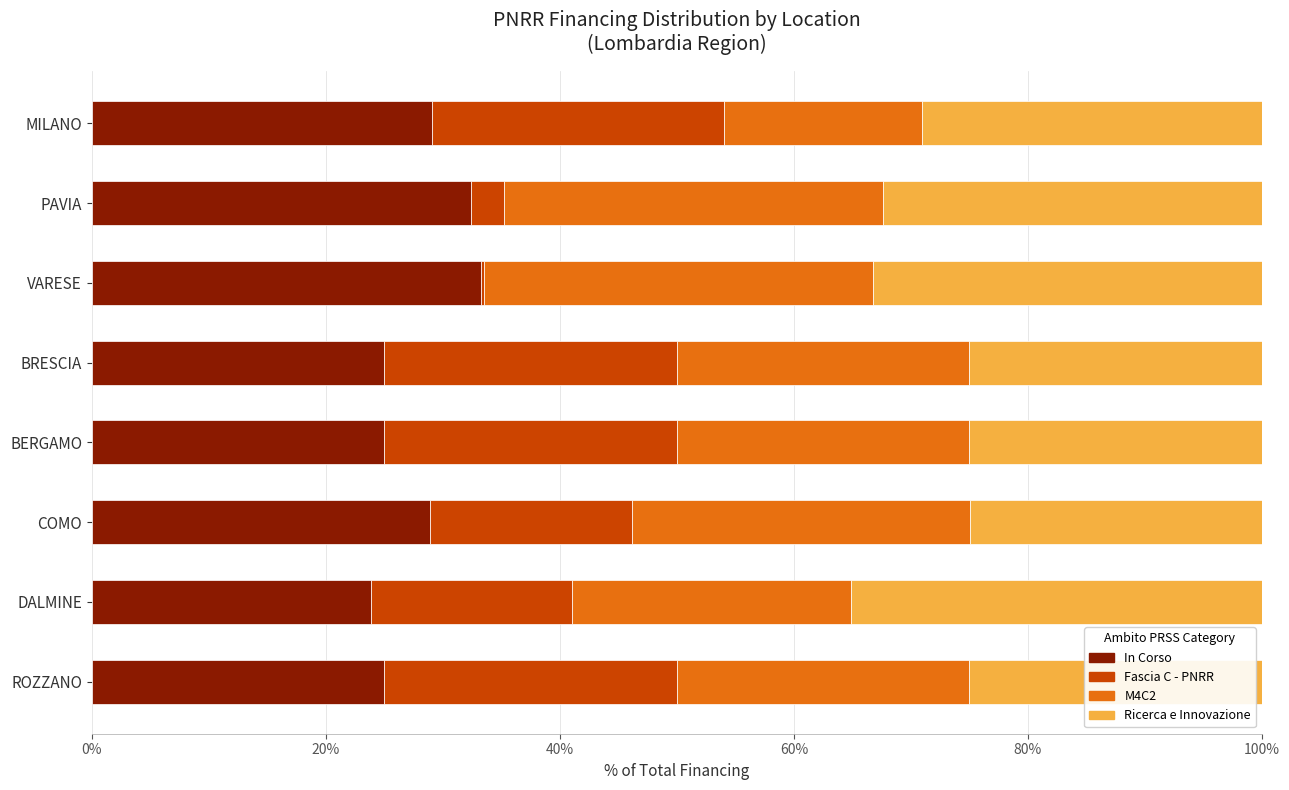

What is the sum of all In Corso values?

222.4